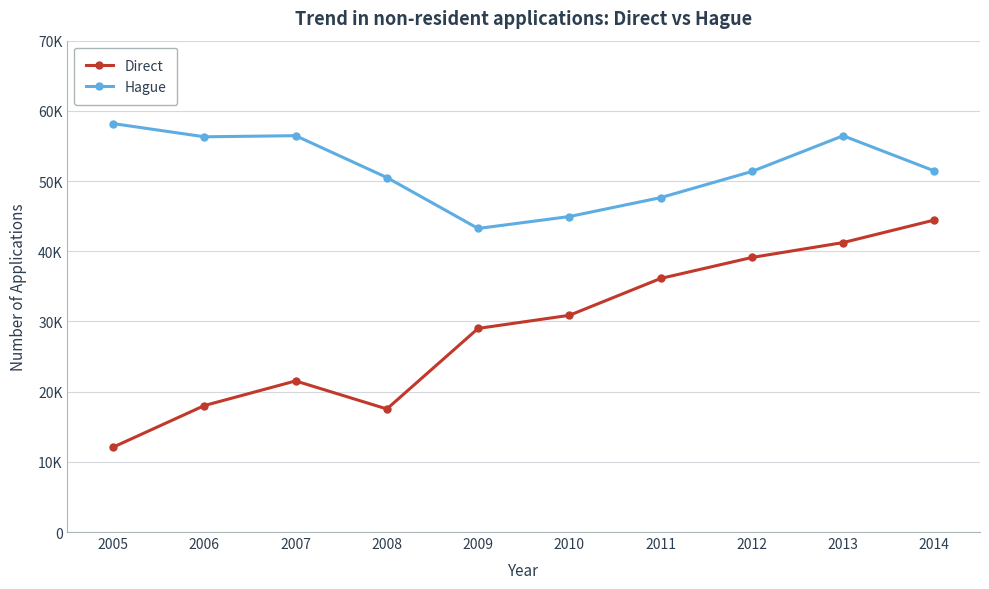

In Hague, how many points are lower than both neighbors (excluding endpoints)?

2